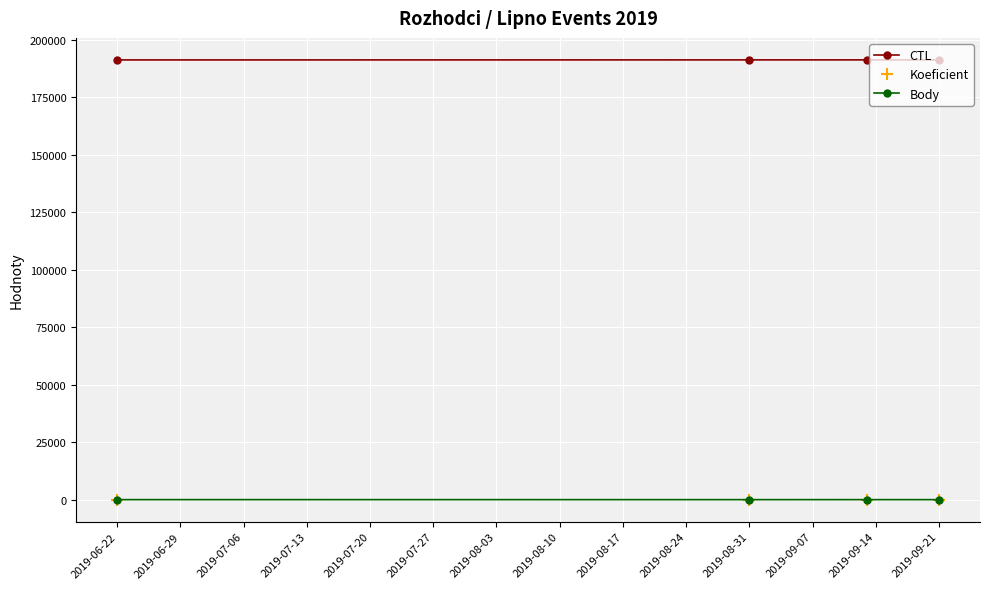

Is this an area chart (filled region under the line)?

No